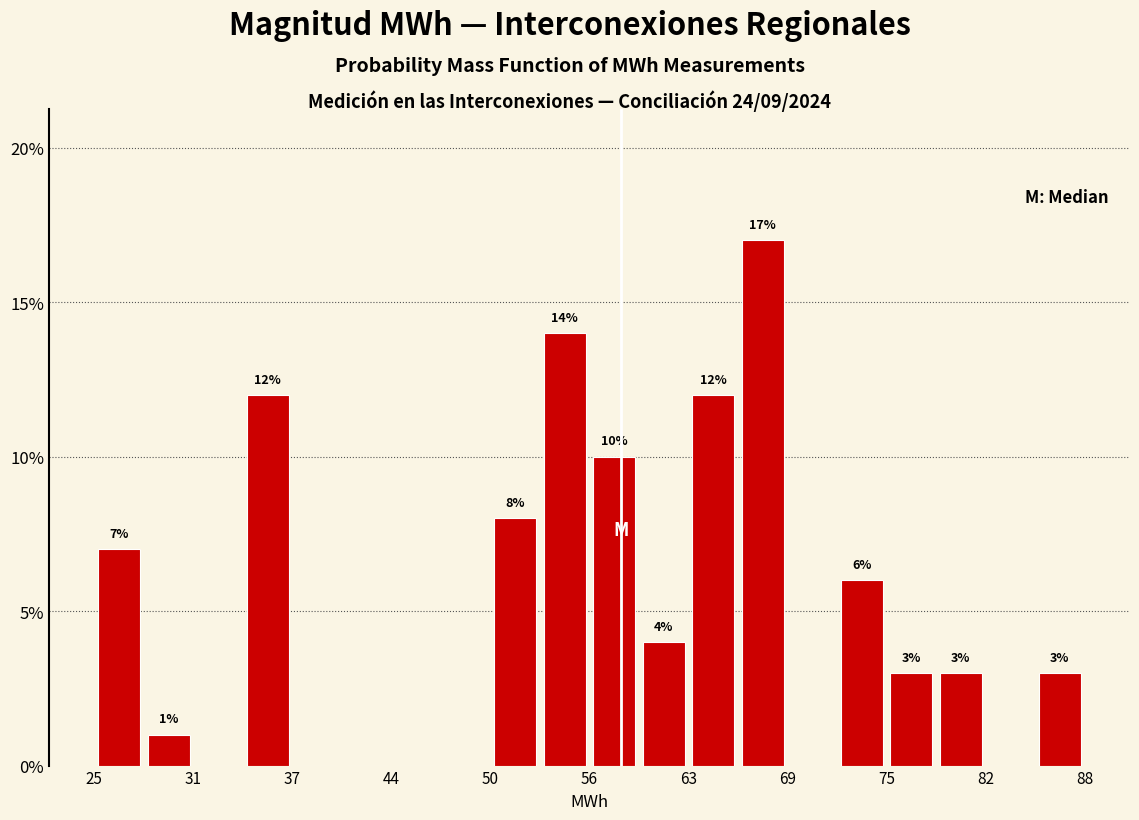

Read against the x-axis, roughly where is the centre of the tallest bar?

68